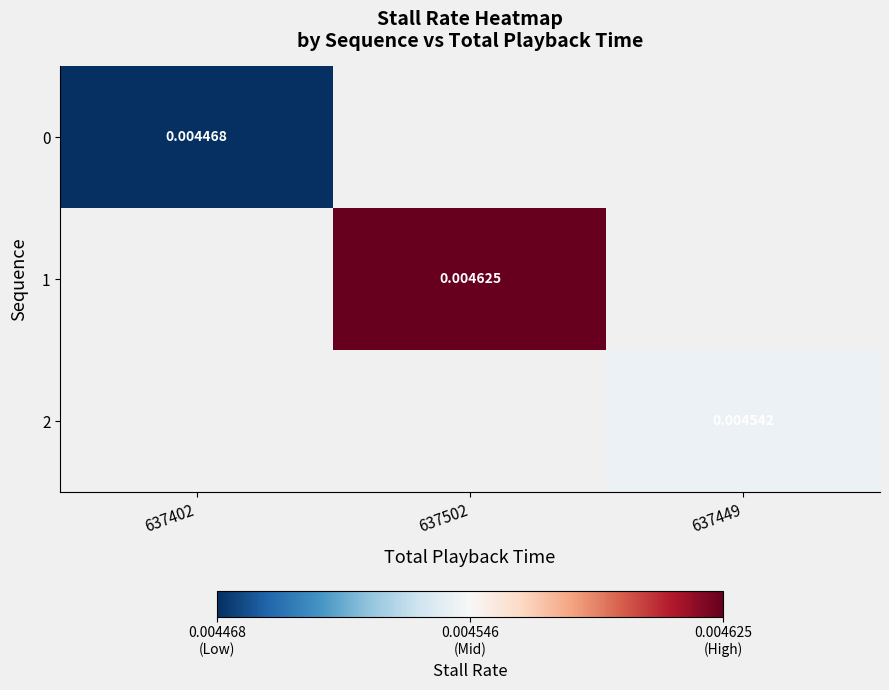

At which category does the chart reach its minimum across all series?

637402